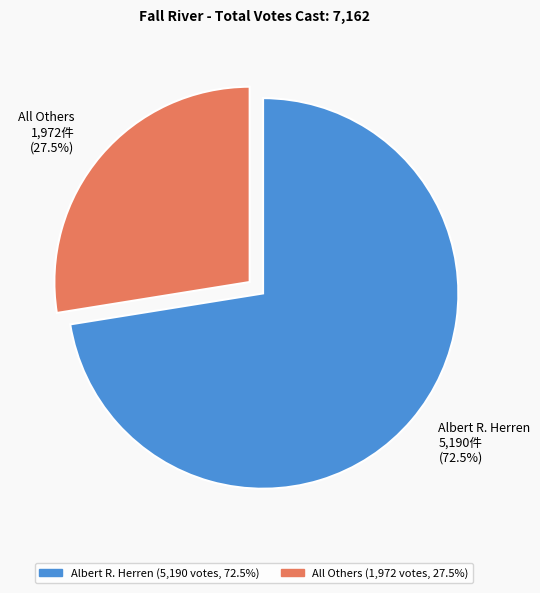

What is the ratio of the value at All Others 1,972件 (27.5%) to the value at Albert R. Herren 5,190件 (72.5%)?

0.4